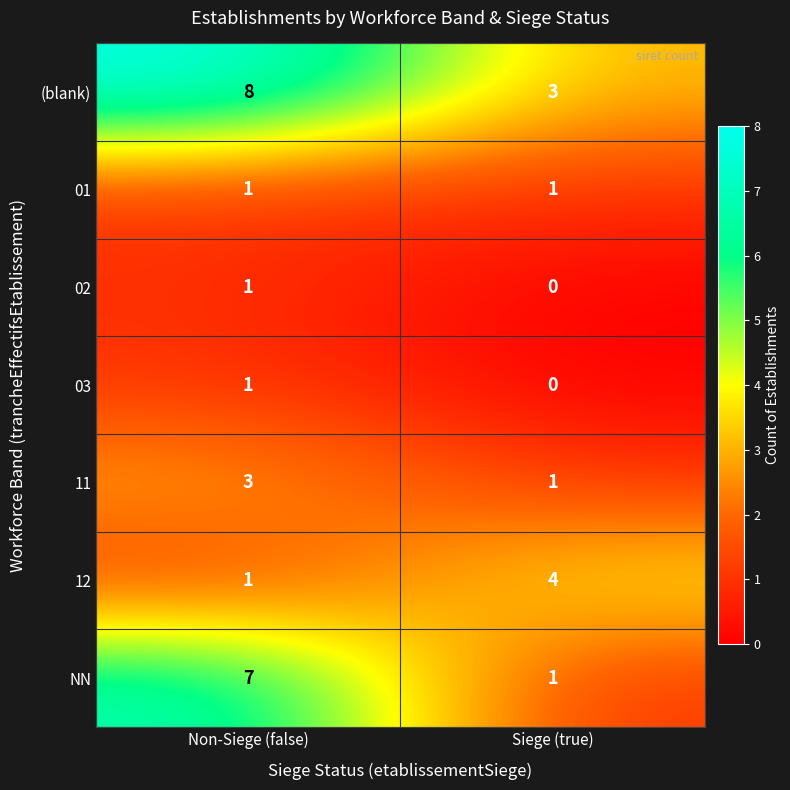

At which category does the chart reach its minimum across all series?

Siege (true)